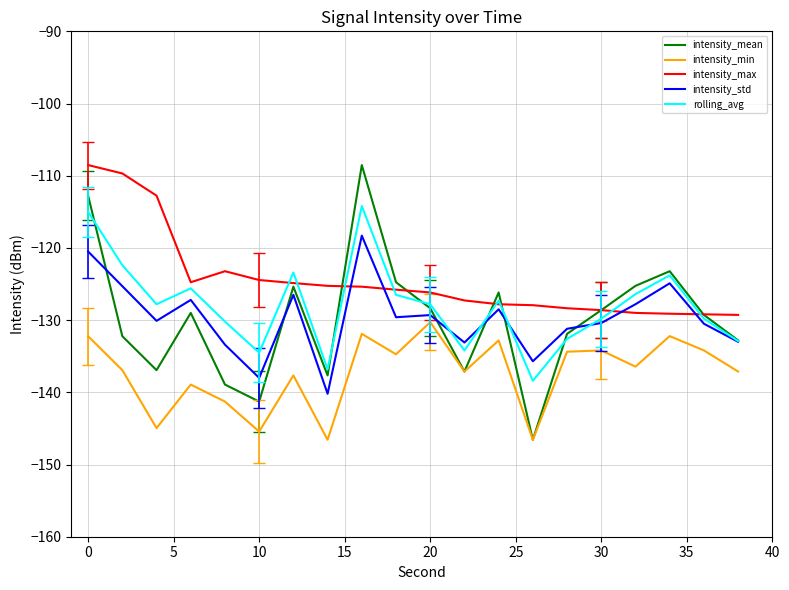

Which series has the largest total across all categories?

intensity_max